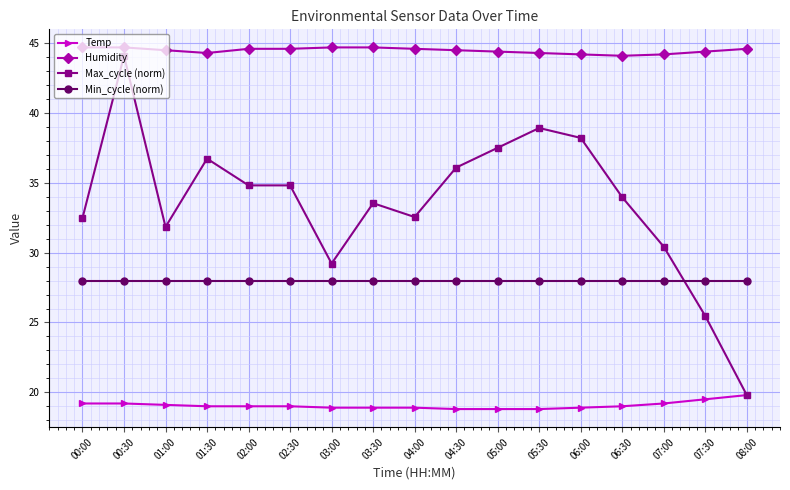

What is the sum of the Humidity values at 05:30 and 02:00?

88.9